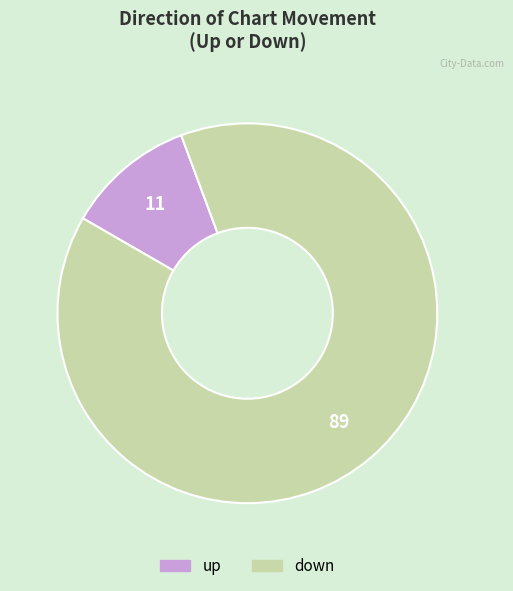

What is the largest slice in the pie chart?

down